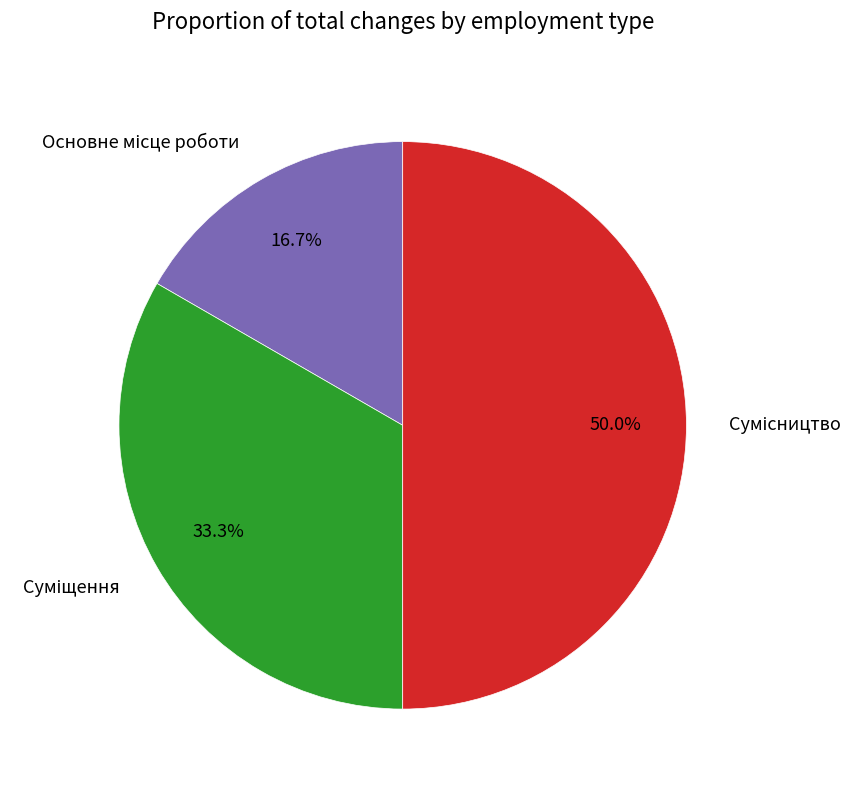

Does Основне місце роботи represent more than half of the total?

No